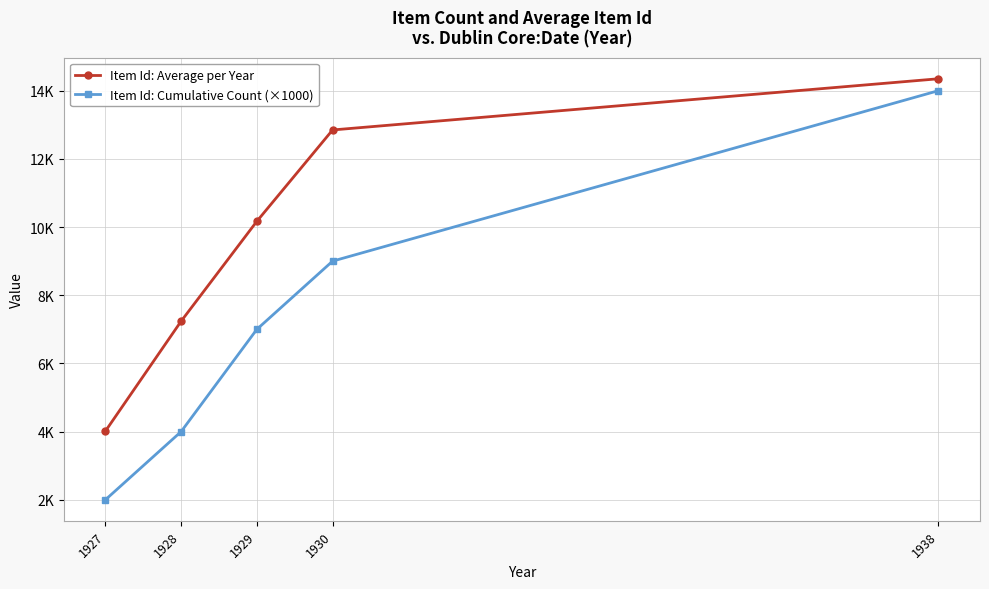

List the labels in order of Item Id: Cumulative Count (×1000) value, smallest first.

1927, 1928, 1929, 1930, 1938